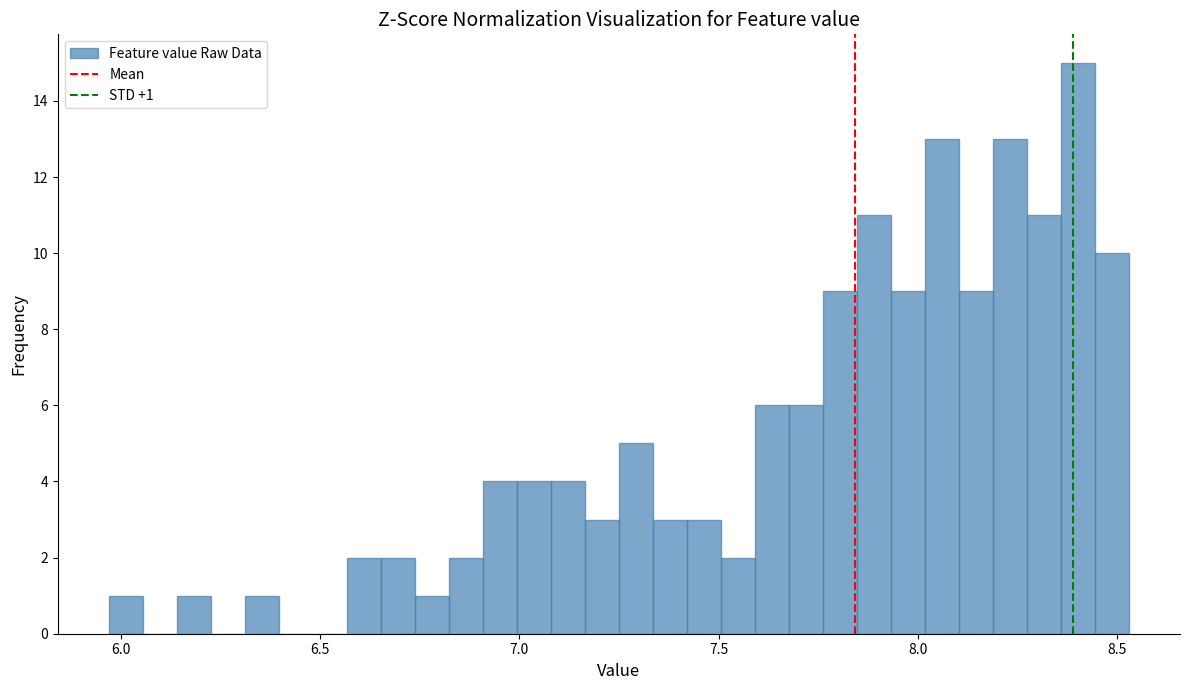

Read against the x-axis, roughly where is the centre of the tallest bar?

8.40